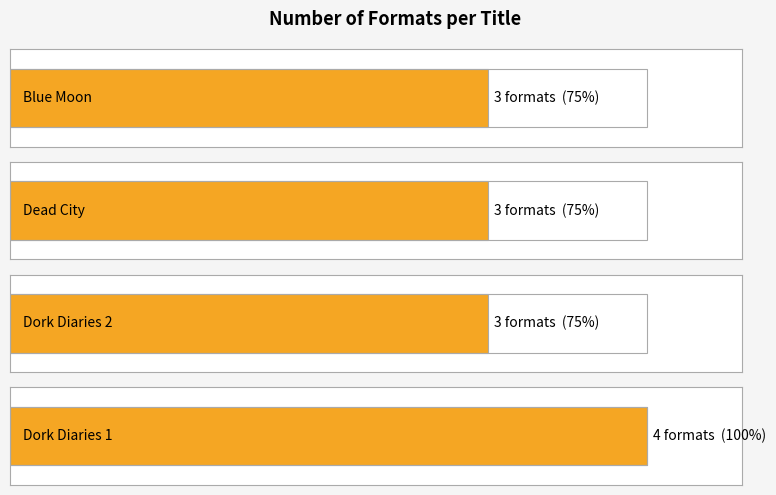

At which category is the sum across all series the highest?

Dork Diaries 1